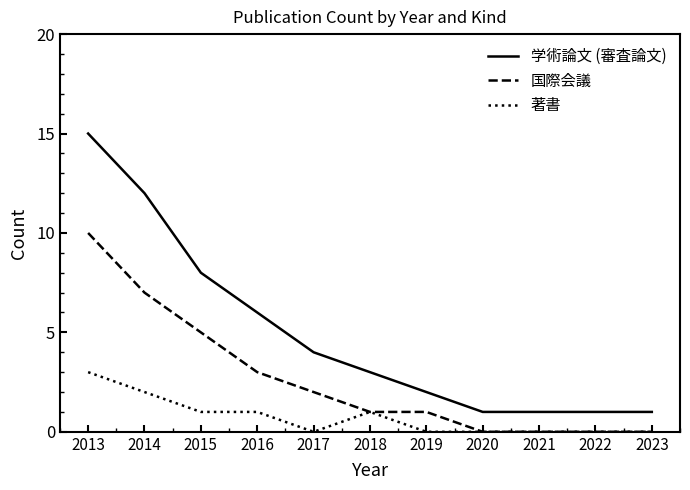

Reading right to left, list all the values displayed in this chart.

学術論文 (審査論文): 1	1	1	1	2	3	4	6	8	12	15
国際会議: 0	0	0	0	1	1	2	3	5	7	10
著書: 0	0	0	0	0	1	0	1	1	2	3